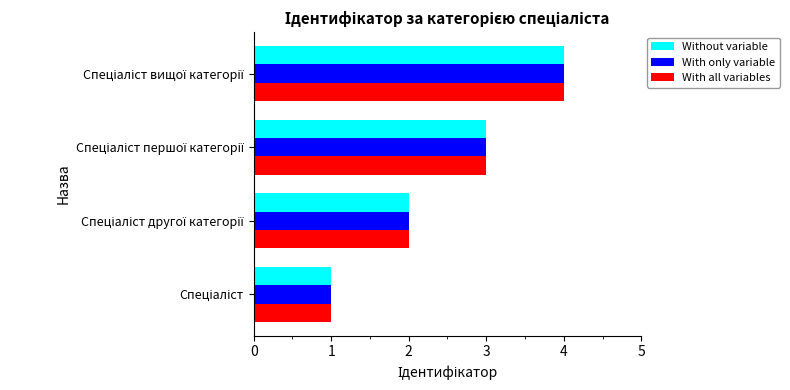

What is the sum of all With only variable values?

10